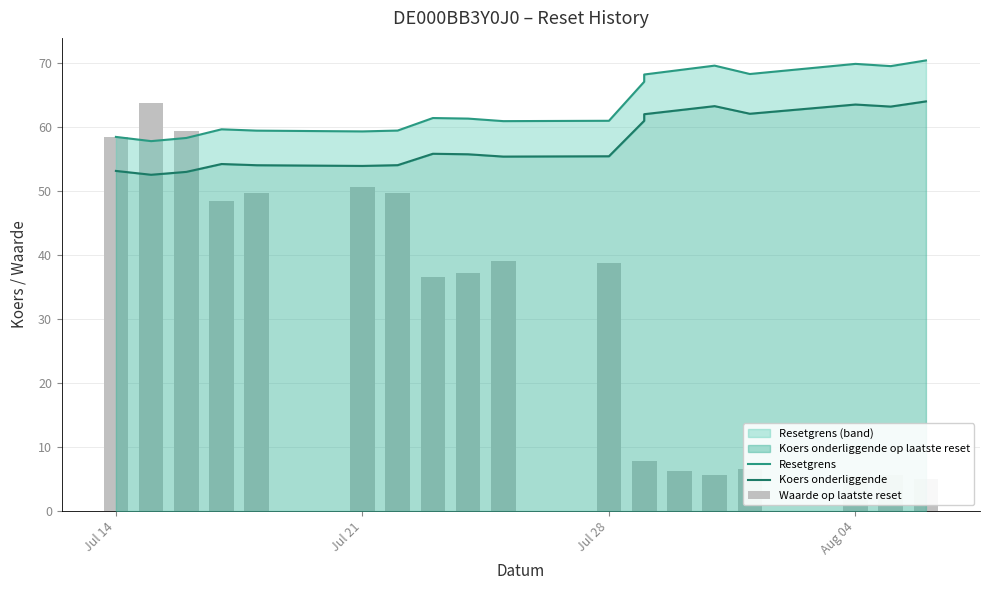

List the series in order of their overall mean, lowest first.

Waarde op laatste reset, Koers onderliggende, Resetgrens